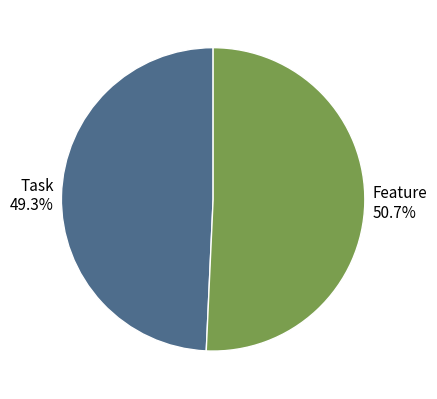

The Feature slice represents 51% of the pie. True or false?

True